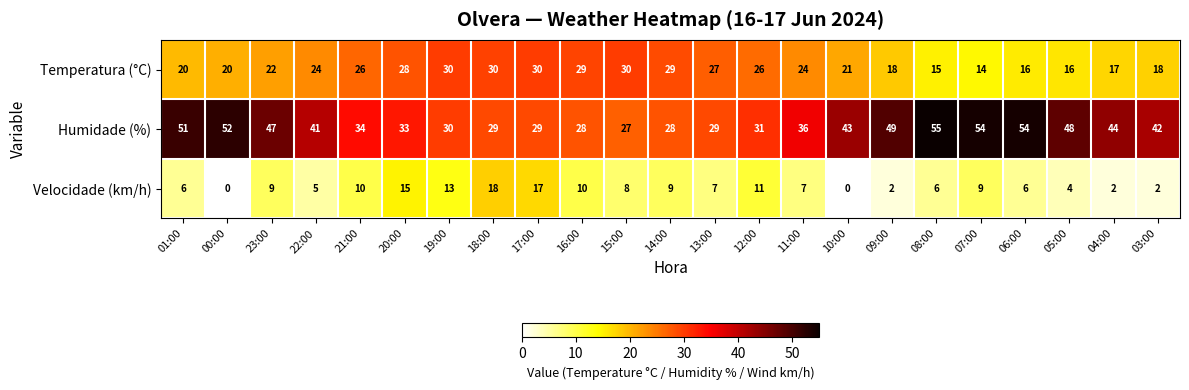

The Velocidade (km/h) series shows 11 at 01:00. True or false?

False